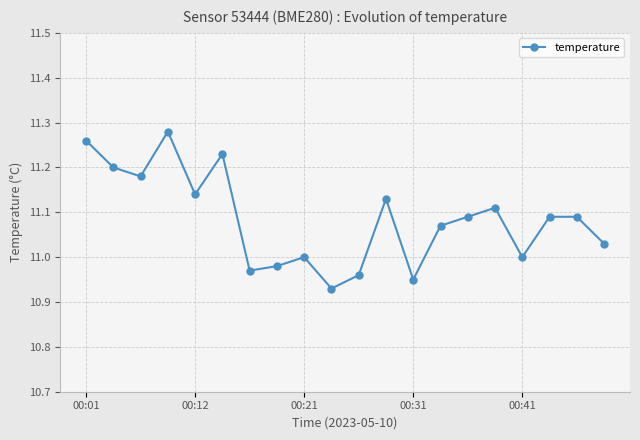

How many points are lower than both their immediate neighbors (excluding endpoints)?

6